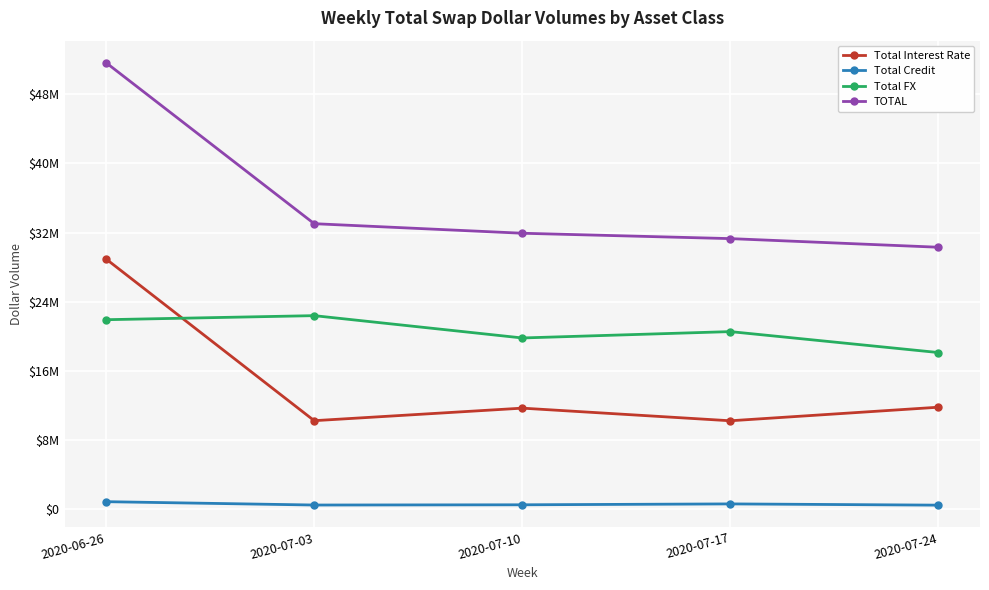

True or false: TOTAL and Total Interest Rate intersect in this chart.

False